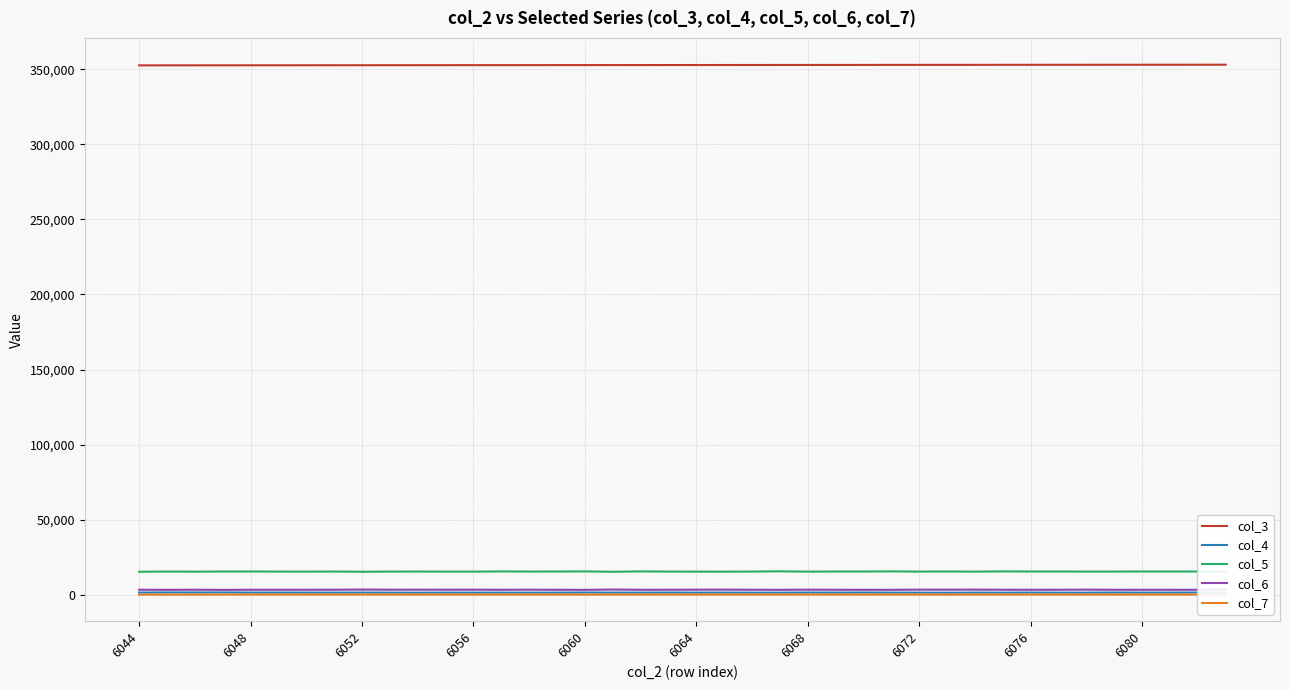

What is the smallest value displayed?

49